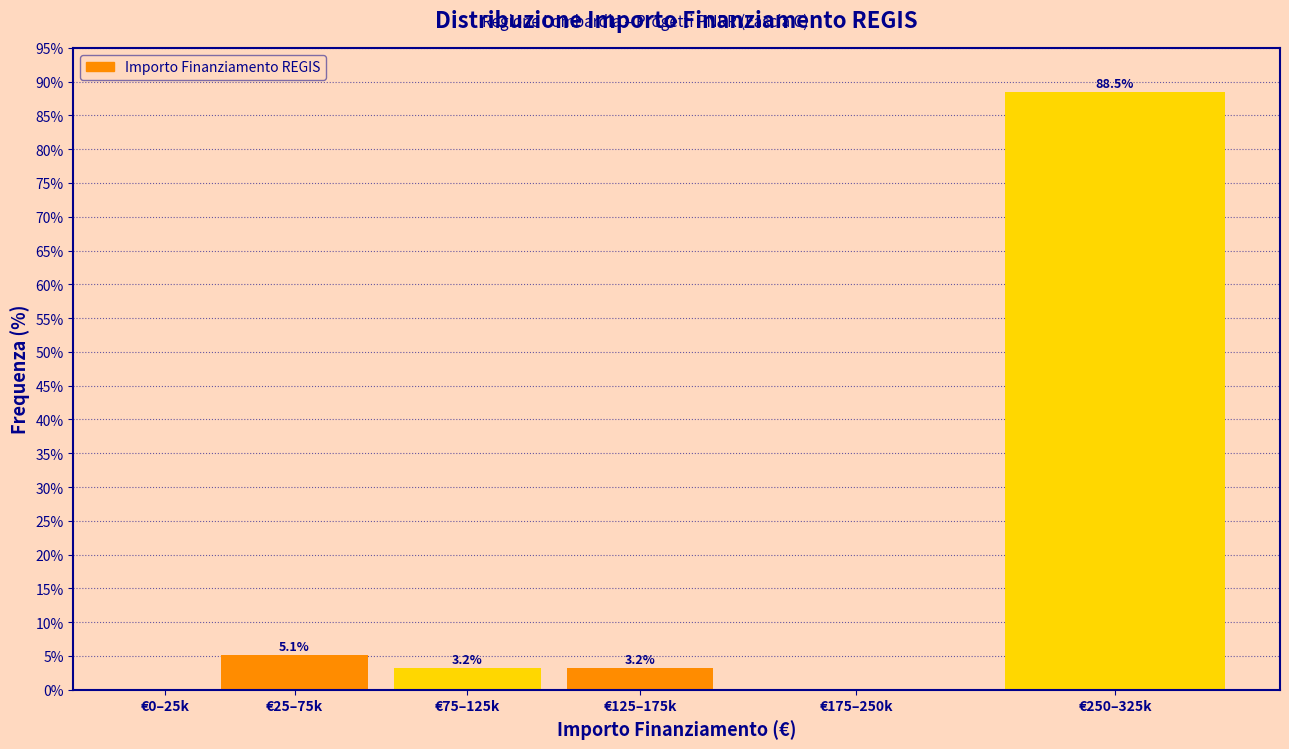

Reading left to right, extract all data points from this chart.

€0–25k=0.0	€25–75k=5.1	€75–125k=3.2	€125–175k=3.2	€175–250k=0.0	€250–325k=88.5